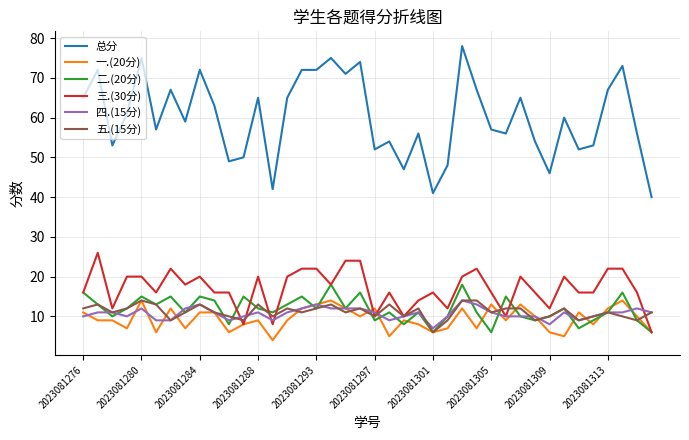

Which series has the largest total across all categories?

总分